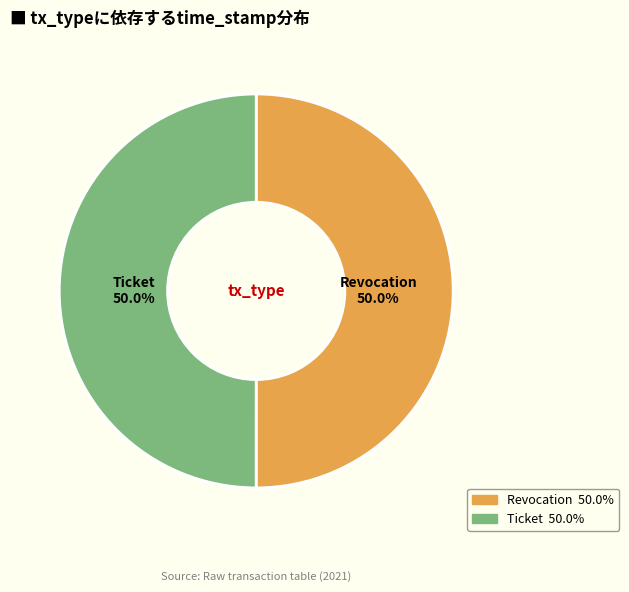

What percentage is NOT represented by Revocation?

50.0%